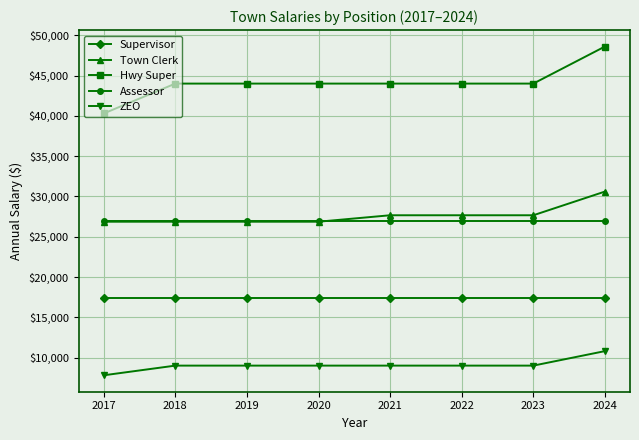

At which category does the chart reach its peak across all series?

2024